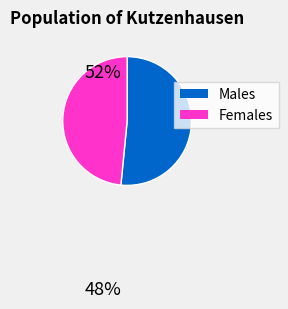

Is there any slice that represents more than half of the pie?

Yes